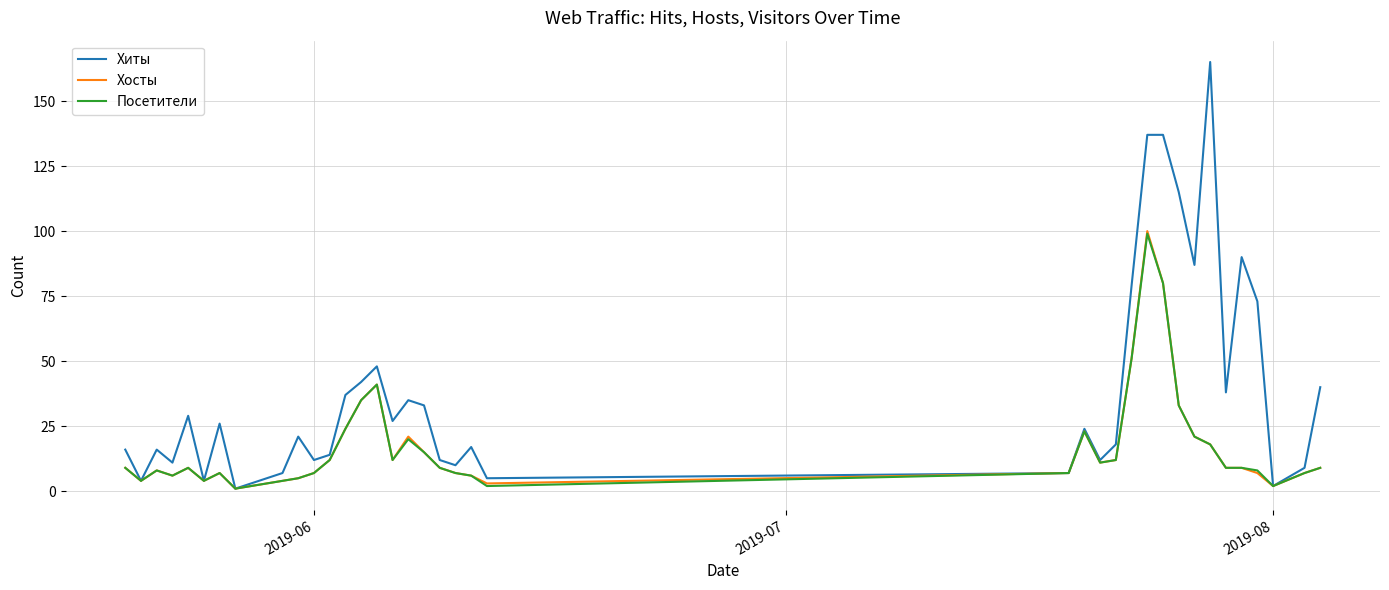

What is the maximum value for Хосты?

100